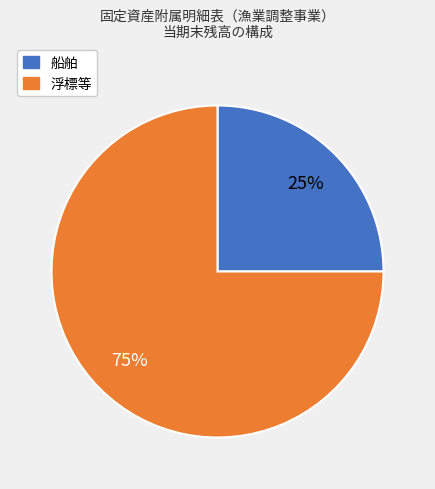

Which has a higher value, 船舶 or 浮標等?

浮標等